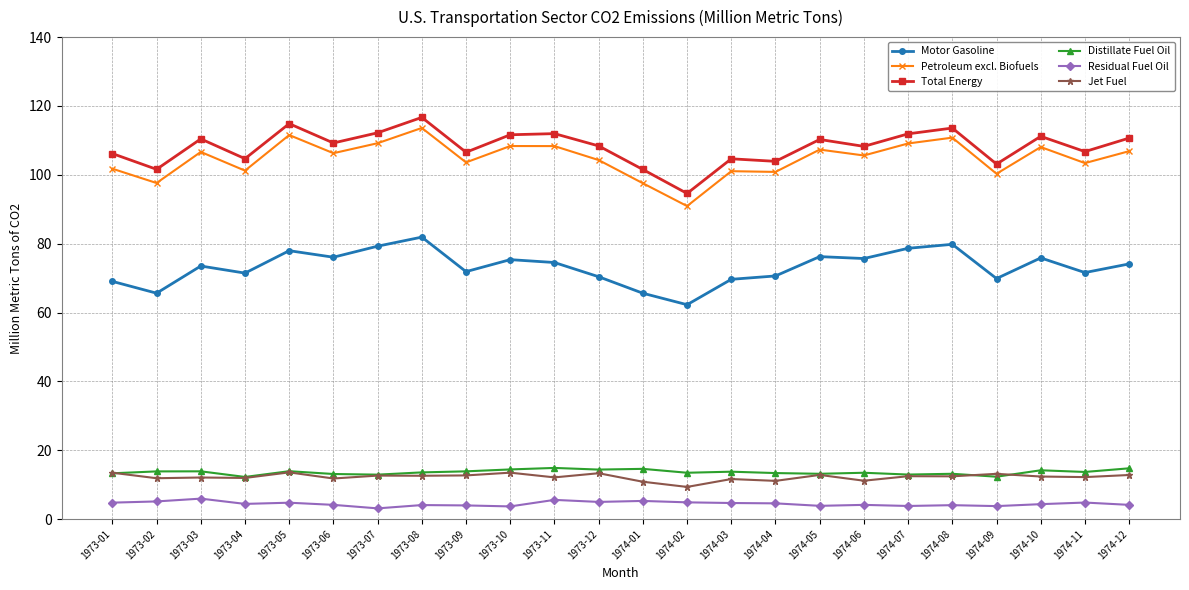

At how many categories does at least one series exceed 84?

24